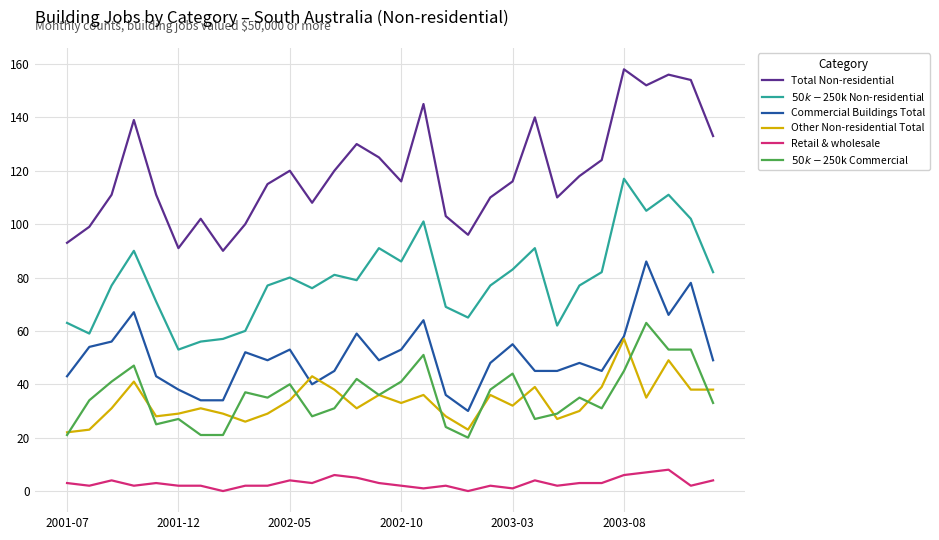

True or false: Commercial Buildings Total and Total Non-residential cross at least once.

False